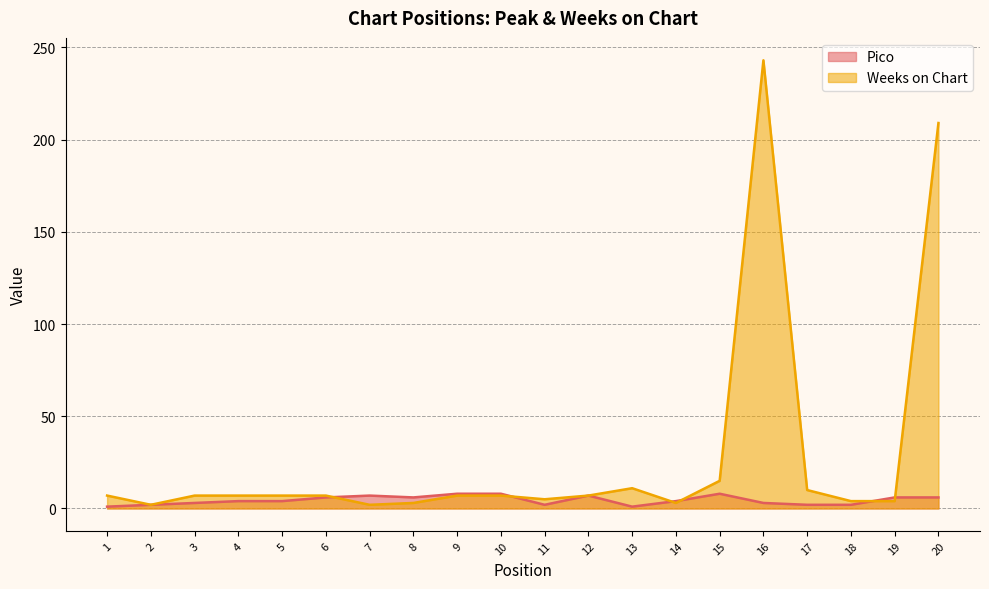

Which series ends up on top after the final intersection of Weeks on Chart and Pico?

Weeks on Chart